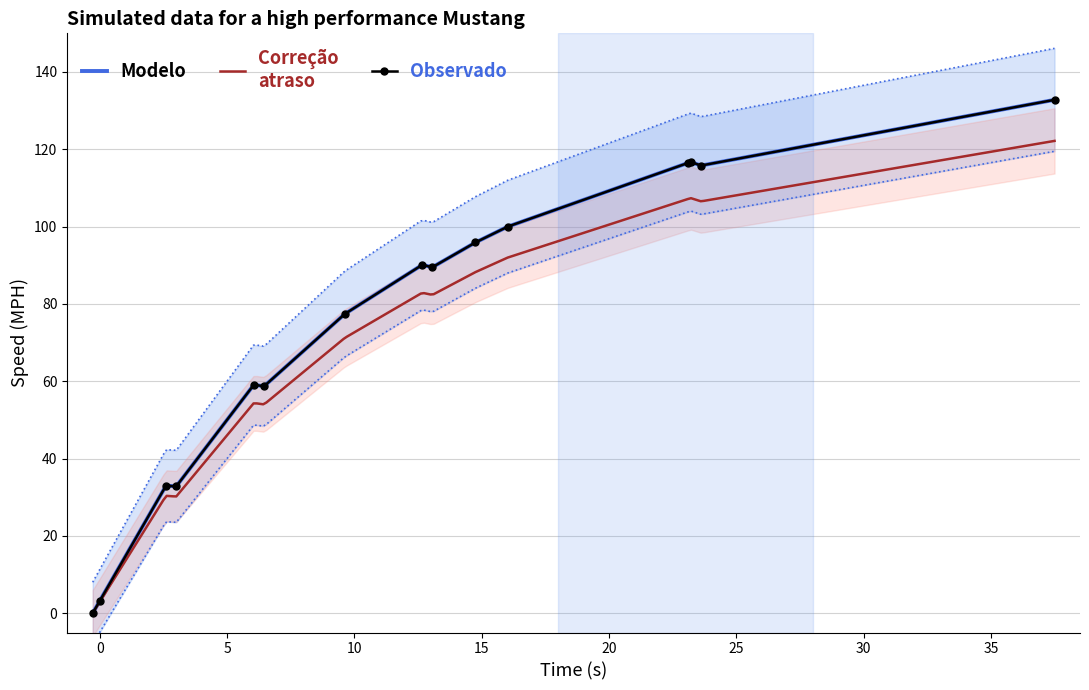

True or false: Observado has more than 0 interior local peaks.

True